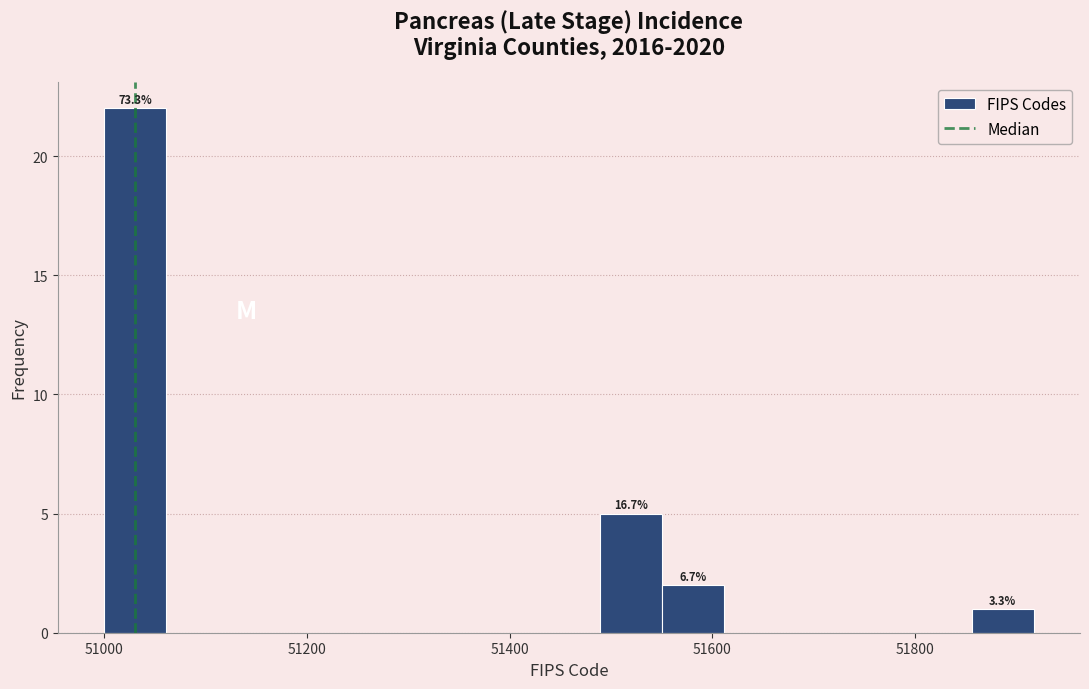

Around what value on the x-axis is the tallest bar? Give the approximate position of its centre, as read against the axis.

51040